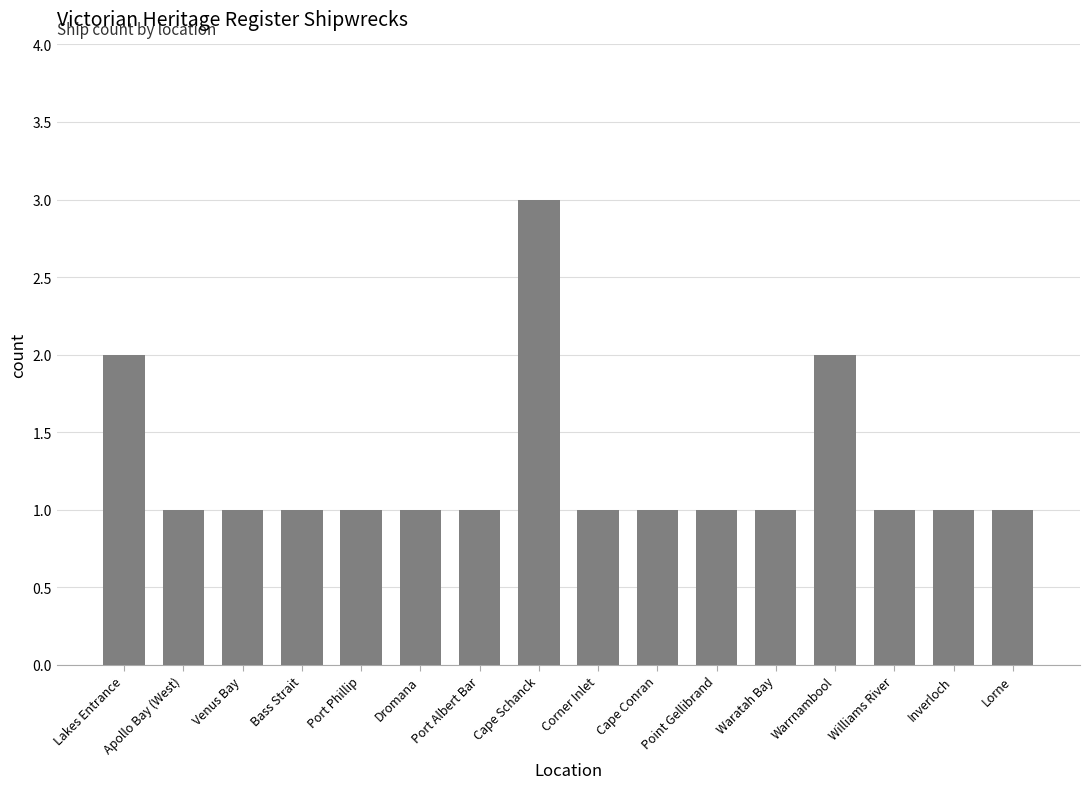

What position from the left is Point Gellibrand?

11